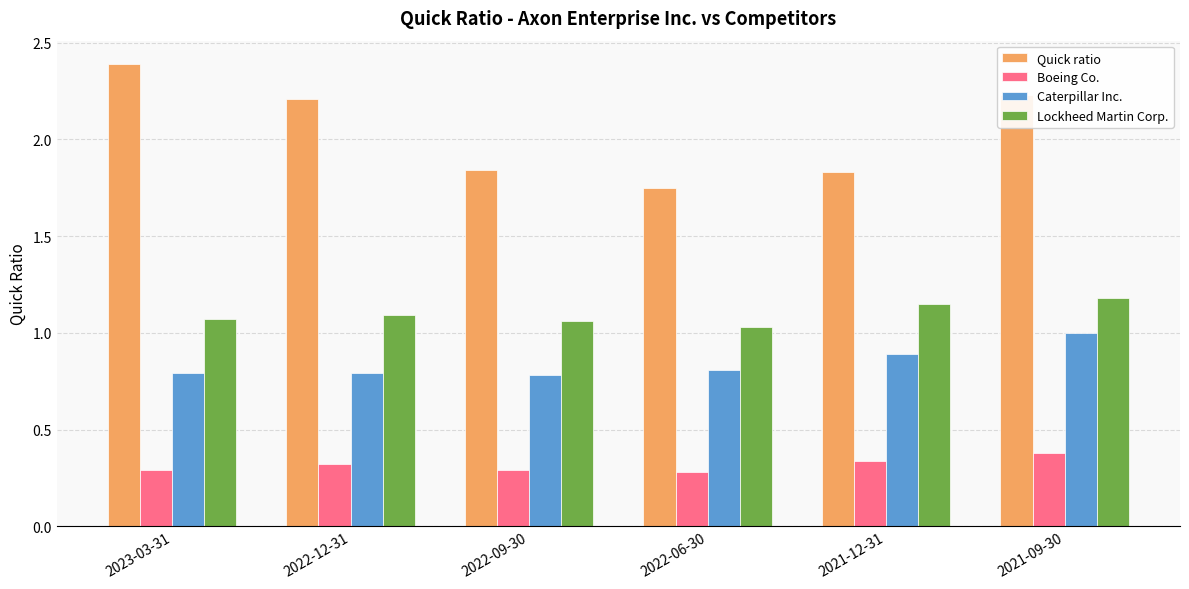

Which series changed the most between 2022-09-30 and 2021-09-30?

Quick ratio